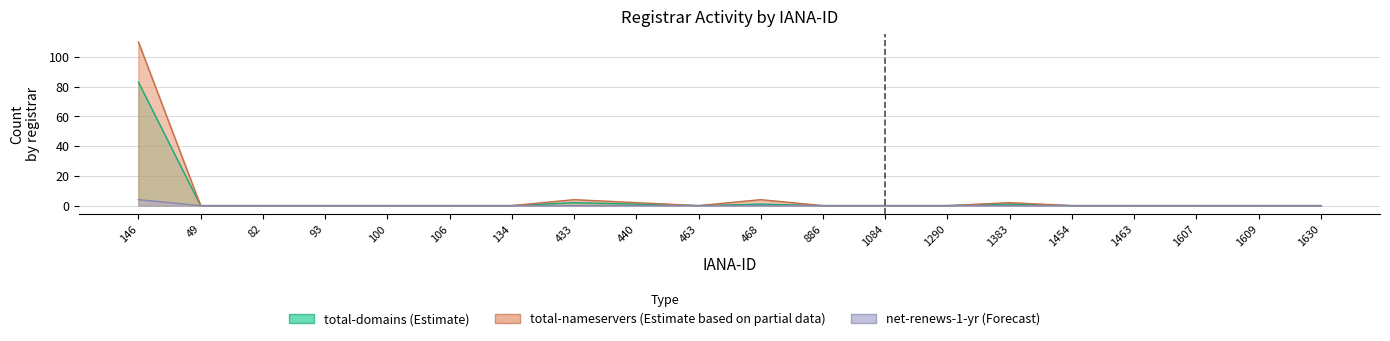

What are all the series names shown in the legend?

total-domains, total-nameservers, net-renews-1-yr